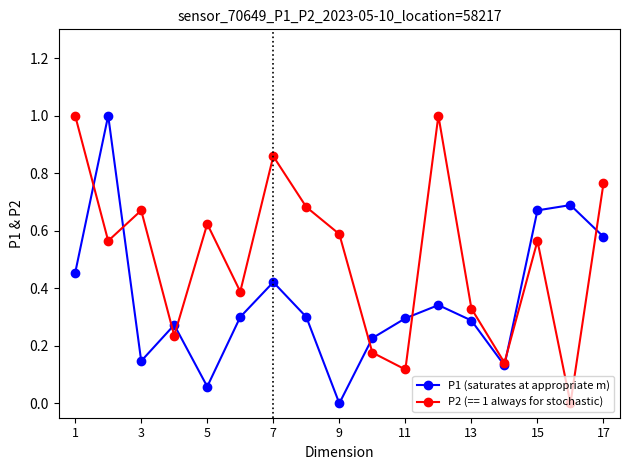

How many categories are shown in the chart?

17